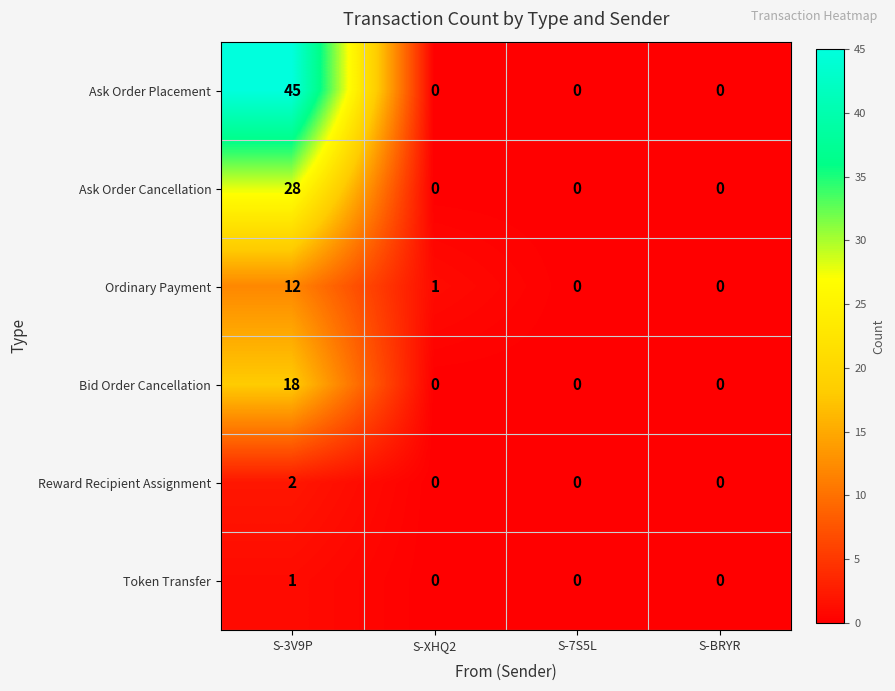

At which category is the sum across all series the highest?

S-3V9P